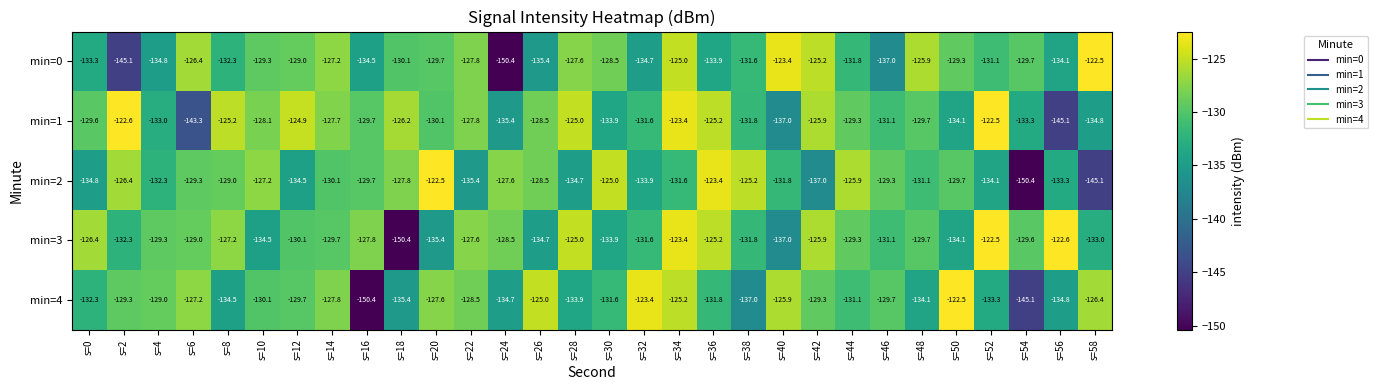

Is it true that min=4 equals -137.0 at s=38?

True